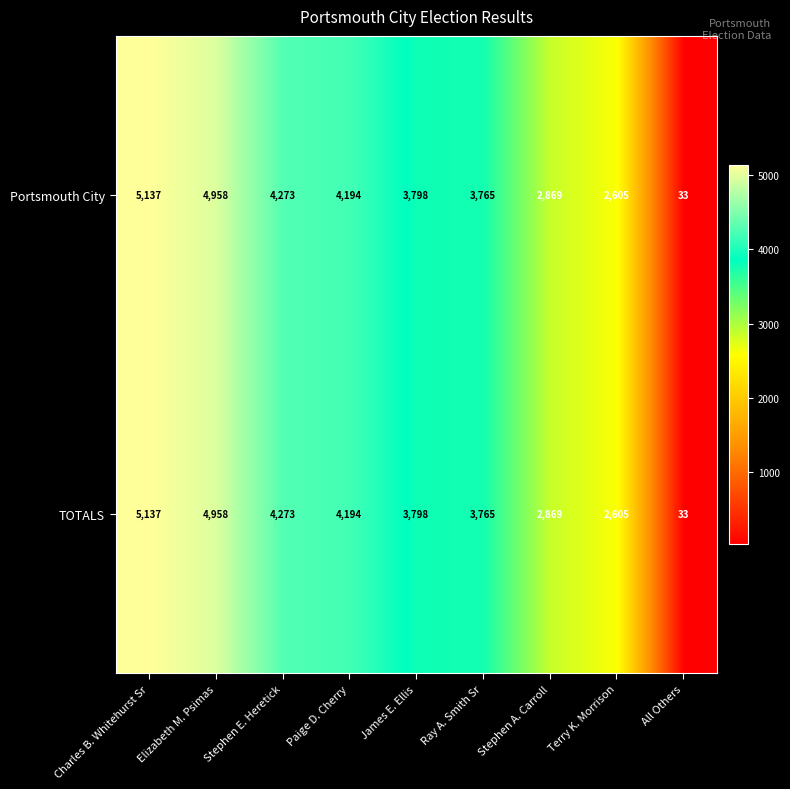

Rank the categories by TOTALS value from highest to lowest.

Charles B. Whitehurst Sr, Elizabeth M. Psimas, Stephen E. Heretick, Paige D. Cherry, James E. Ellis, Ray A. Smith Sr, Stephen A. Carroll, Terry K. Morrison, All Others